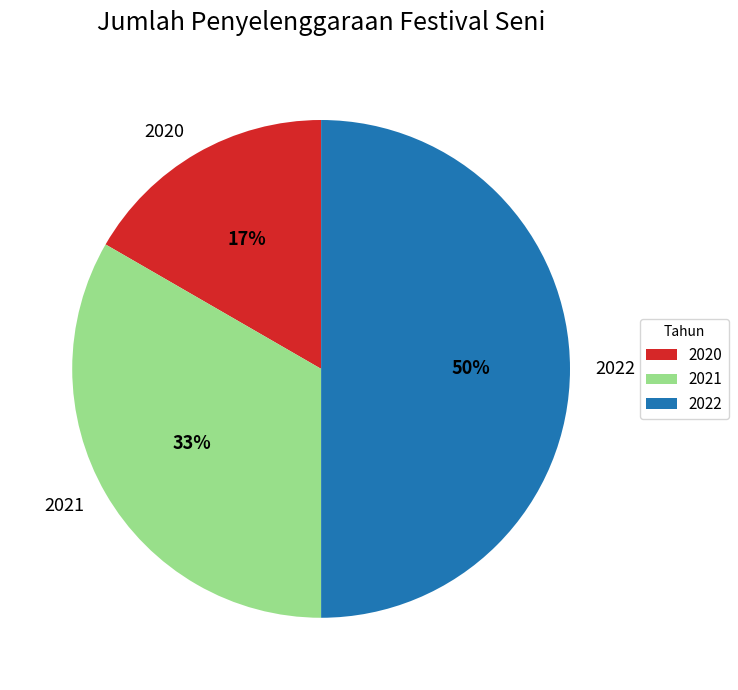

What is the ratio of the value at 2022 to the value at 2021?

1.5